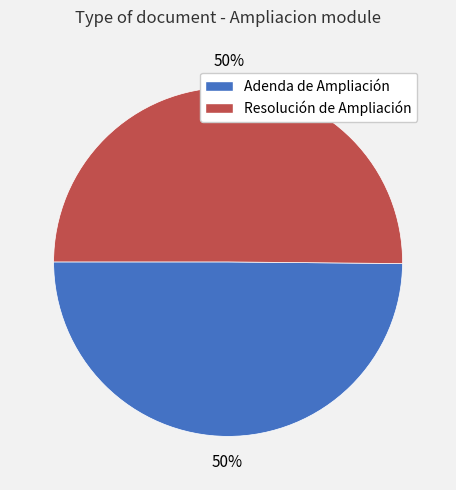

Is it true that Adenda de Ampliación is 50% of the pie?

True